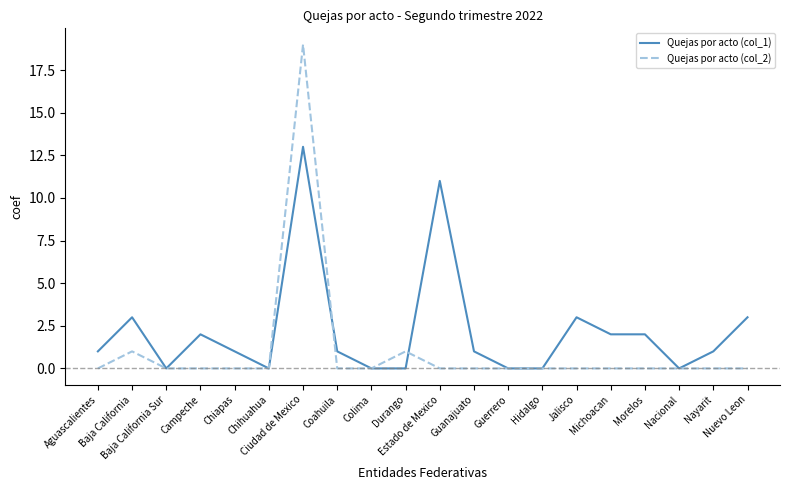

What is the sum of all Quejas por acto (col_2) values?

21